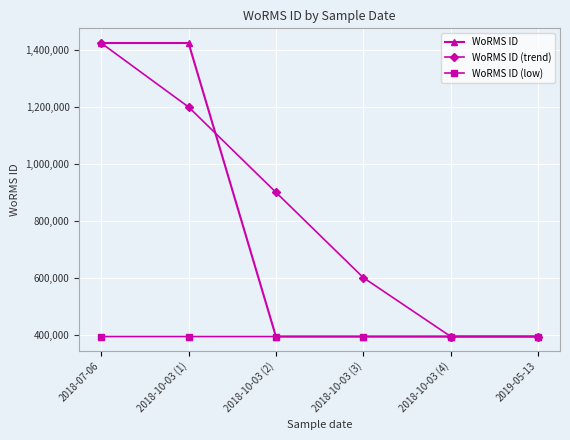

The value of WoRMS ID (low) at 2018-07-06 is 690782. True or false?

False